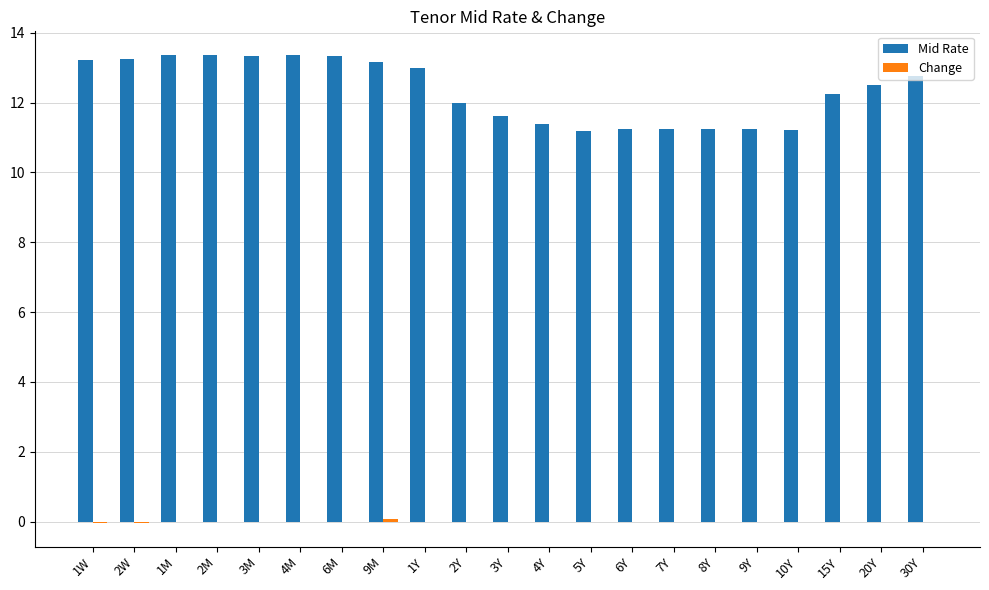

True or false: Mid Rate has a value of 12.2 at 15Y.

True